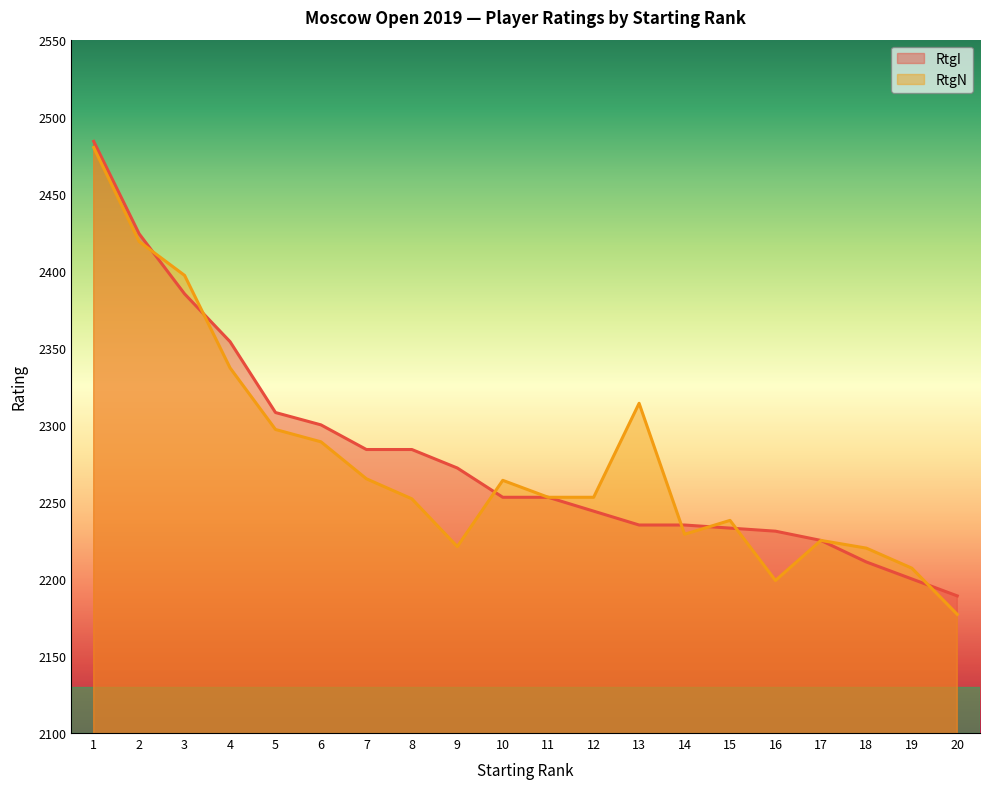

List the labels in order of RtgI value, largest first.

1, 2, 3, 4, 5, 6, 7, 8, 9, 10, 11, 12, 13, 14, 15, 16, 17, 18, 19, 20